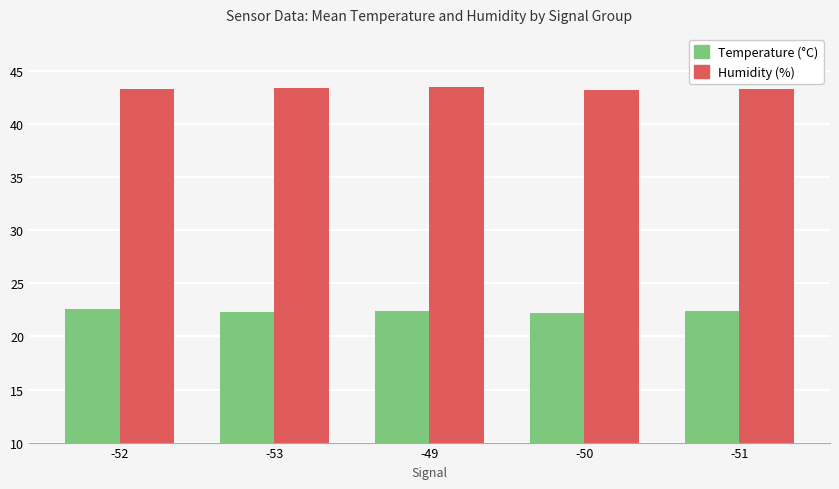

What is the total value across all series at -52?

65.9